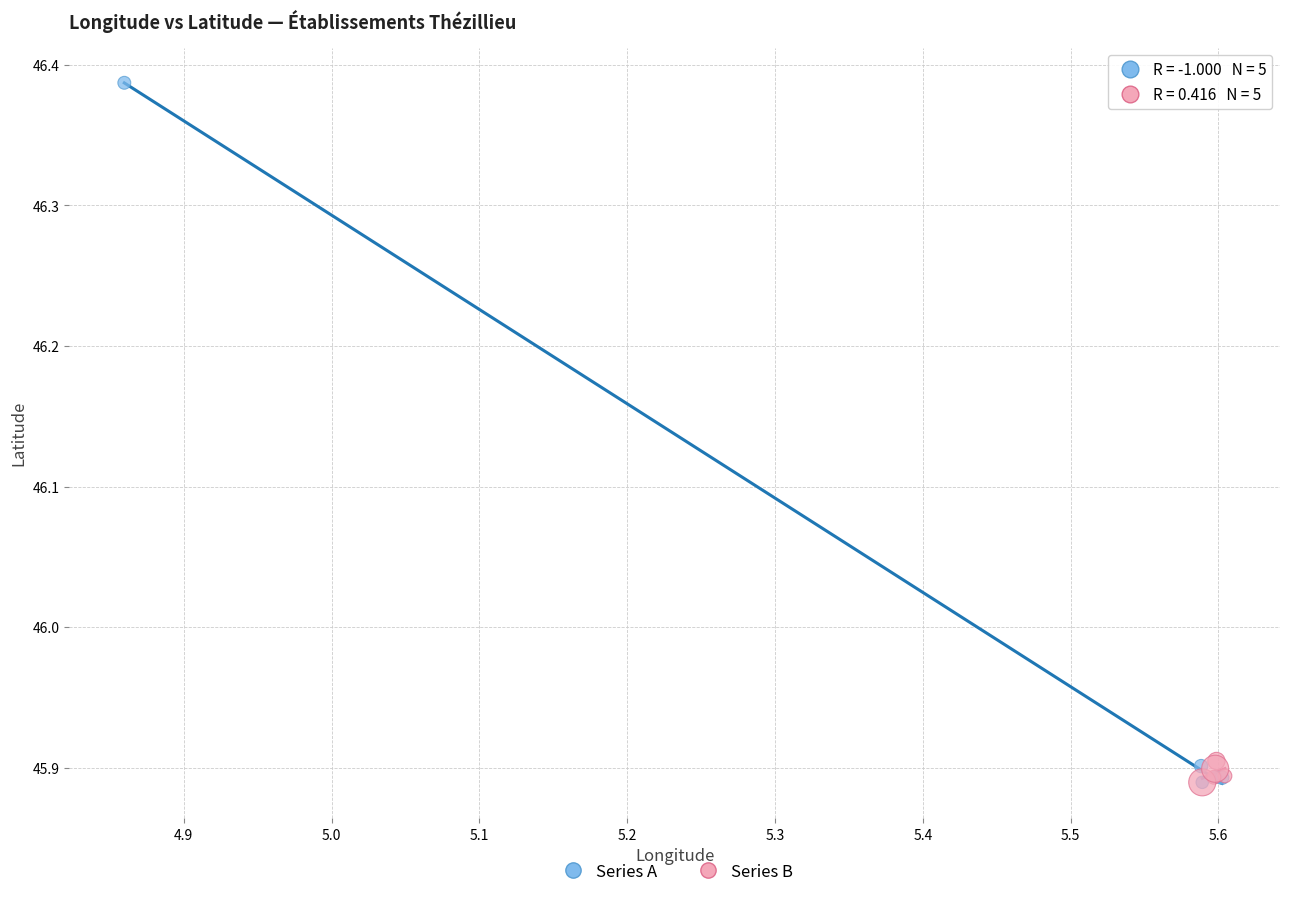

Which series has the widest spread of Y values?

Series A